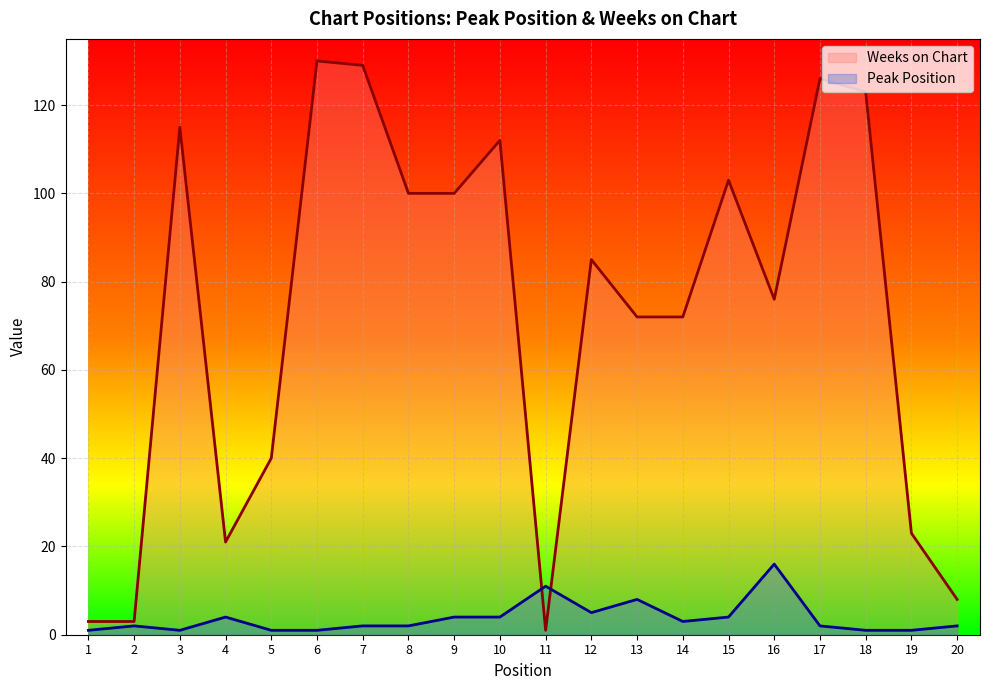

Is it true that Peak Position equals 4 at 4?

True